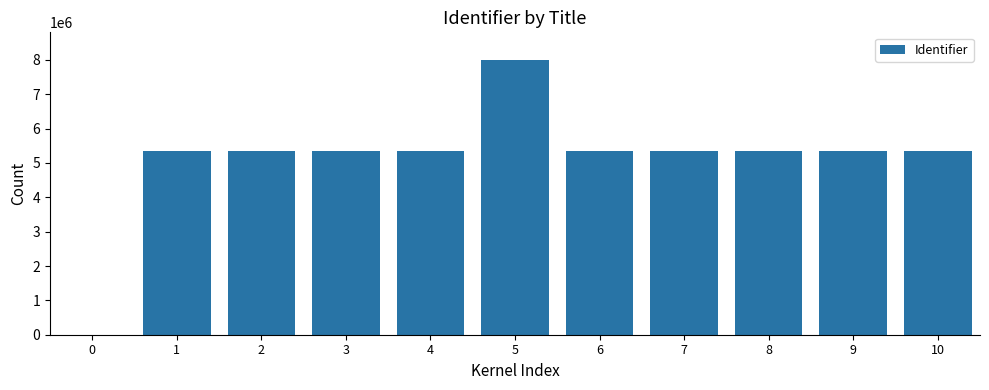

What is the approximate value at 5, to the nearest 50?

8000850